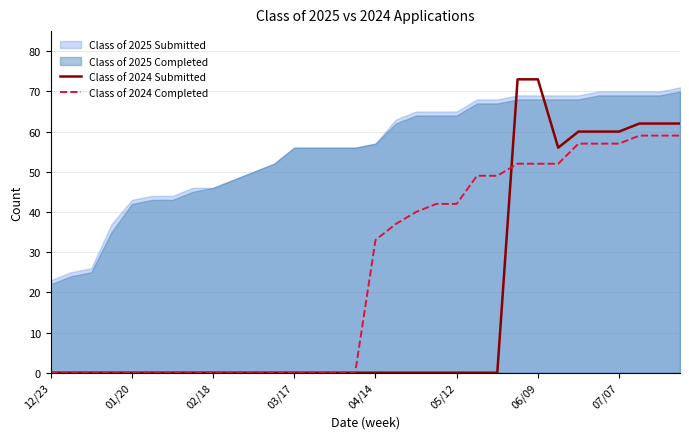

Does the chart have visible grid lines?

Yes